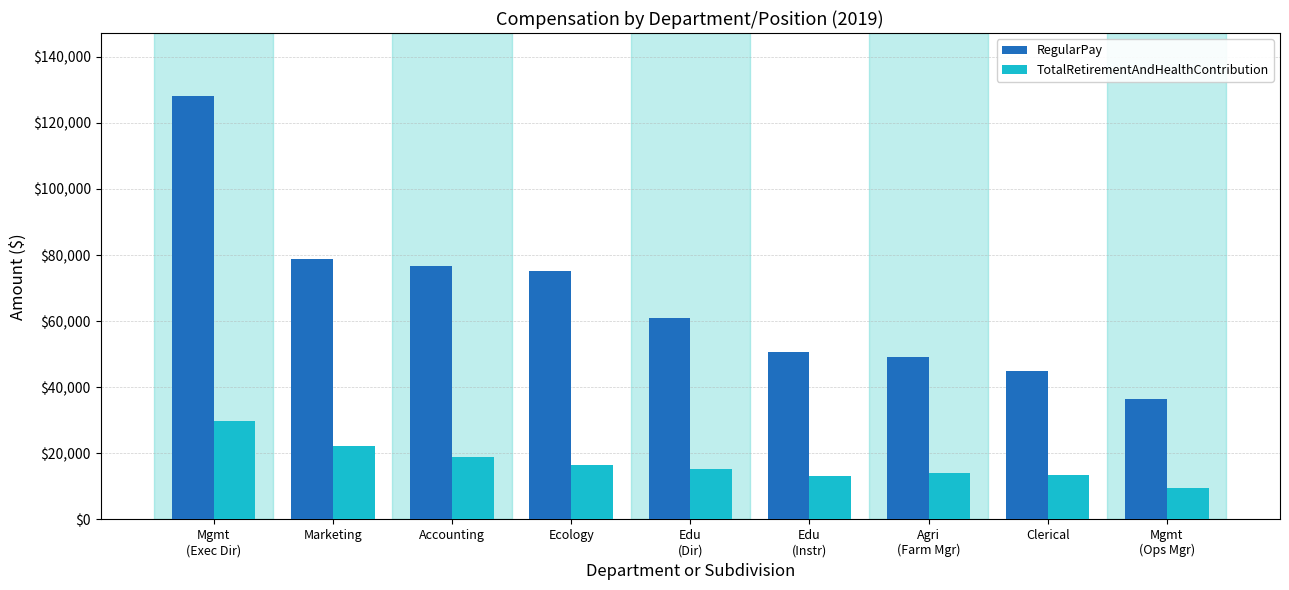

How many values in the TotalRetirementAndHealthContribution series are below 15382?

4